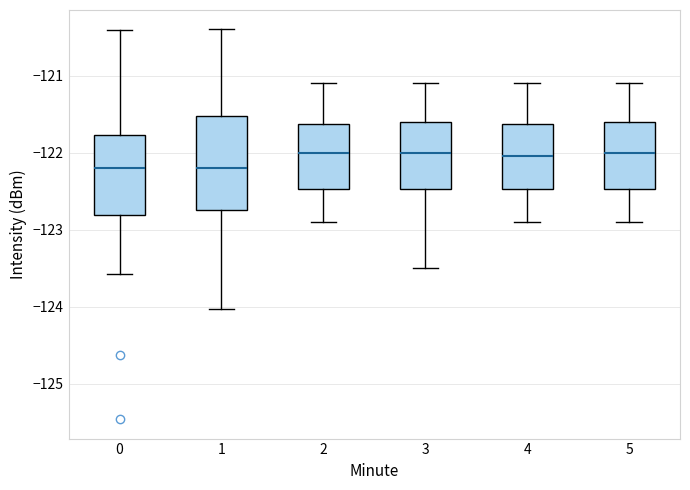

Reading left to right, read every box against the y-axis: the position of its median line, the range the box covers, and the ends of its whiskers. The values are not printed on the chart, so give them approximately, as read against the axis.

0: median -122.2, box -122.8 to -121.8, whiskers -123.6 to -120.4
1: median -122.2, box -122.7 to -121.5, whiskers -124.0 to -120.4
2: median -122.0, box -122.5 to -121.6, whiskers -122.9 to -121.1
3: median -122.0, box -122.5 to -121.6, whiskers -123.5 to -121.1
4: median -122.0, box -122.5 to -121.6, whiskers -122.9 to -121.1
5: median -122.0, box -122.5 to -121.6, whiskers -122.9 to -121.1